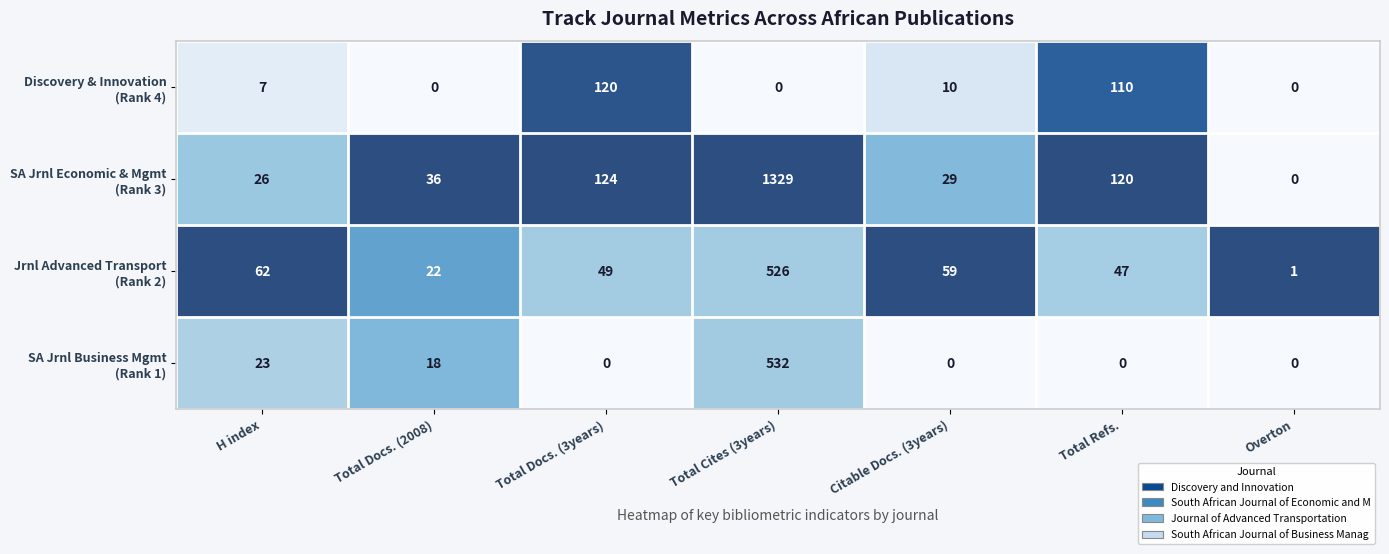

At which category is the sum across all series the highest?

Total Cites (3years)